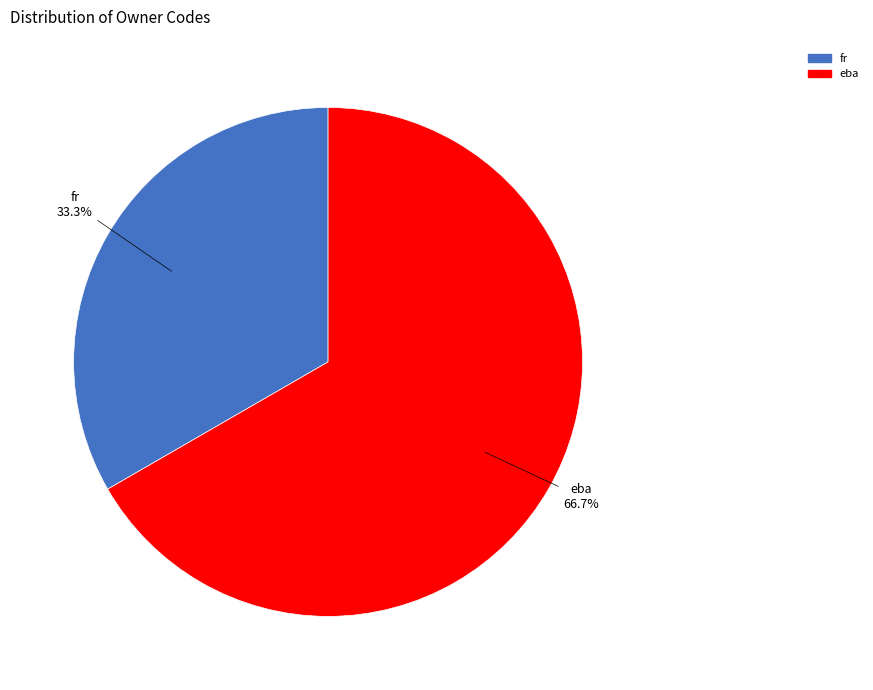

Is it true that fr is 33% of the pie?

True